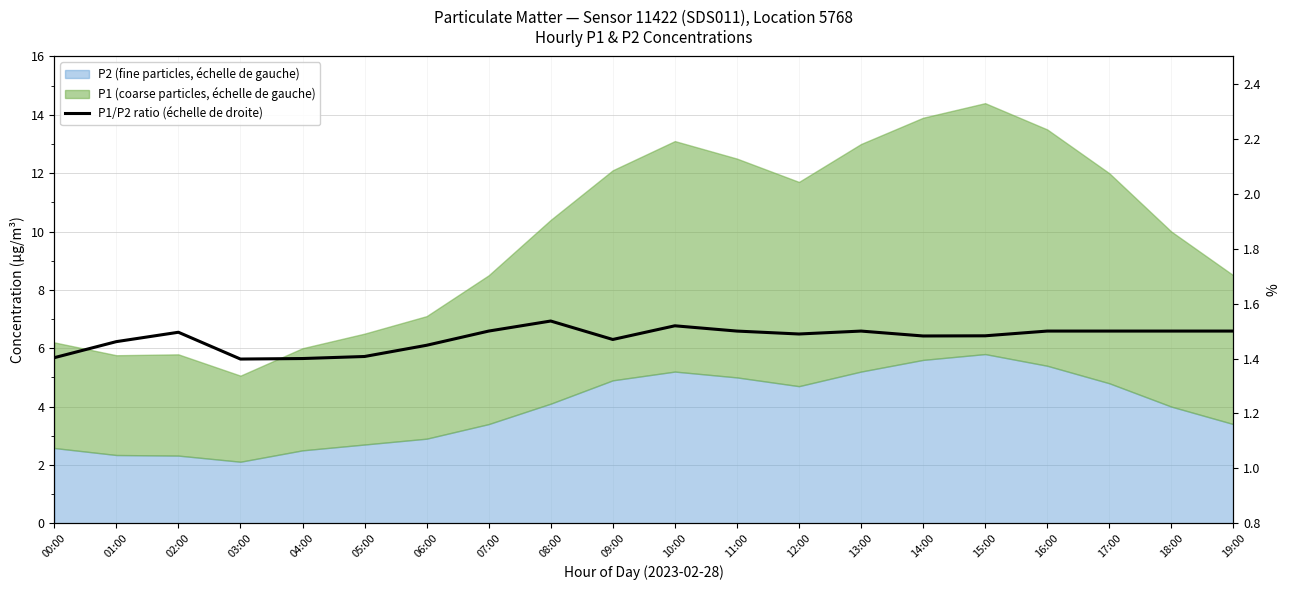

Rank the categories by value from lowest to highest.

03:00, 04:00, 00:00, 05:00, 06:00, 01:00, 09:00, 14:00, 15:00, 12:00, 02:00, 16:00, 07:00, 11:00, 13:00, 17:00, 18:00, 19:00, 10:00, 08:00